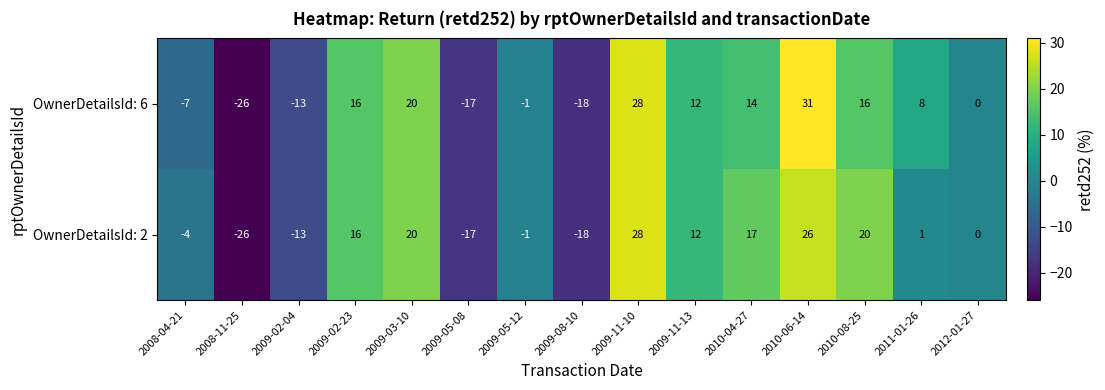

Count the number of categories in the chart.

15